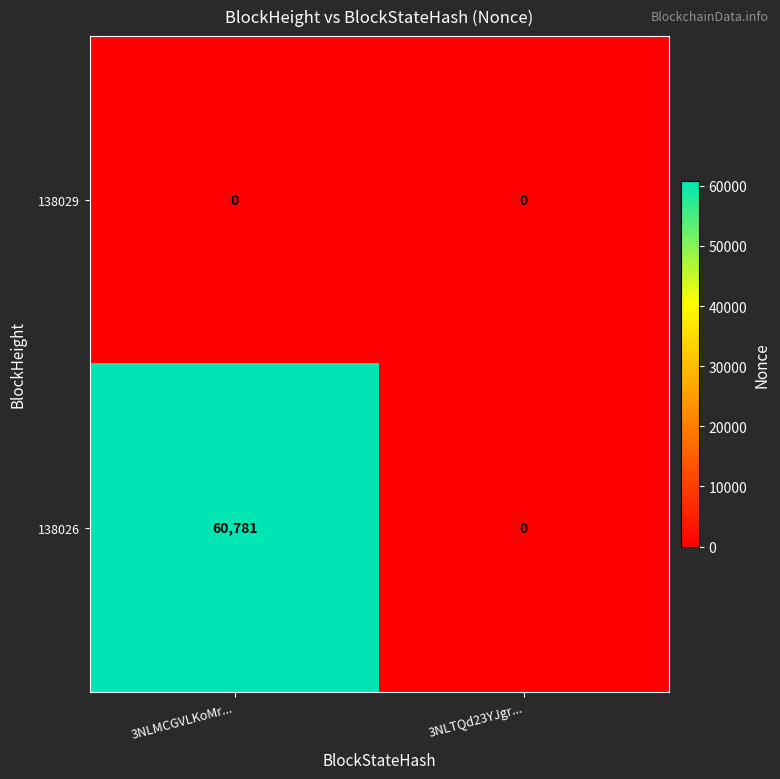

Reading left to right, transcribe all the data shown in this chart.

138029: 0	0
138026: 60781	0